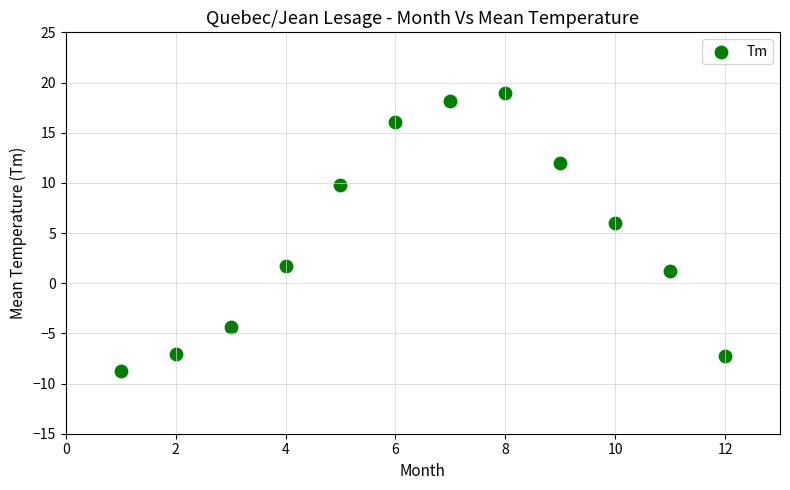

What is the range of Y values (max minus min)?

27.7